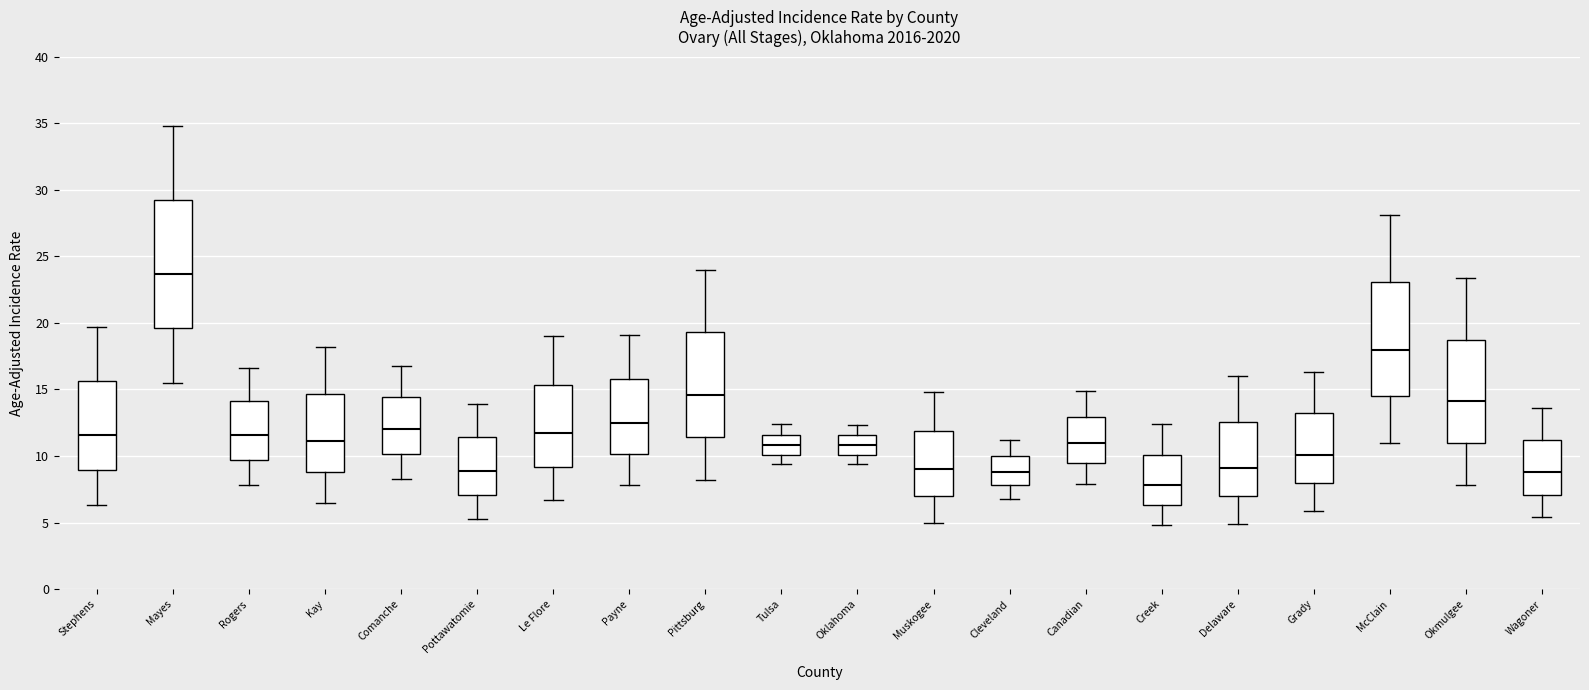

Where is the upper edge of the box for Tulsa on the y-axis? The values are not printed on the chart, so give them approximately, as read against the axis.

11.5